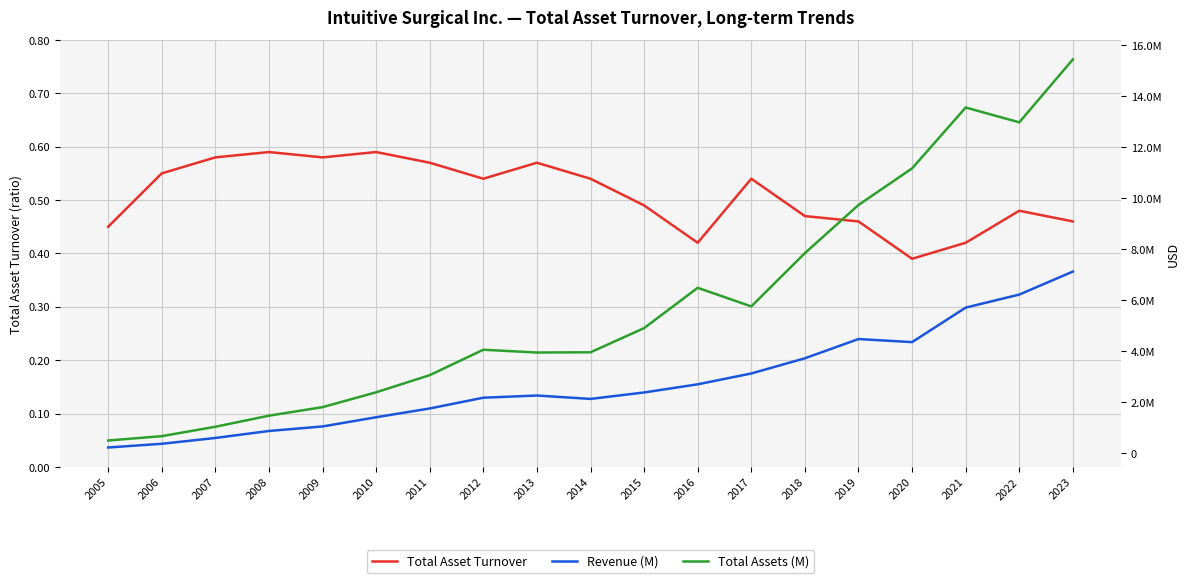

Count the number of categories in the chart.

19